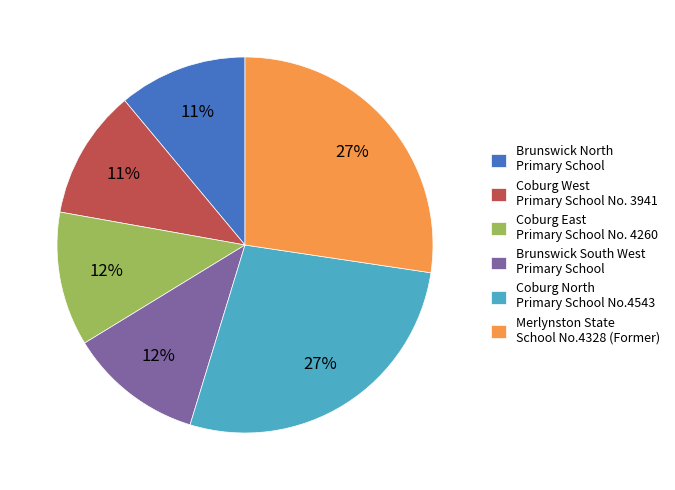

How many segments does this pie chart have?

6